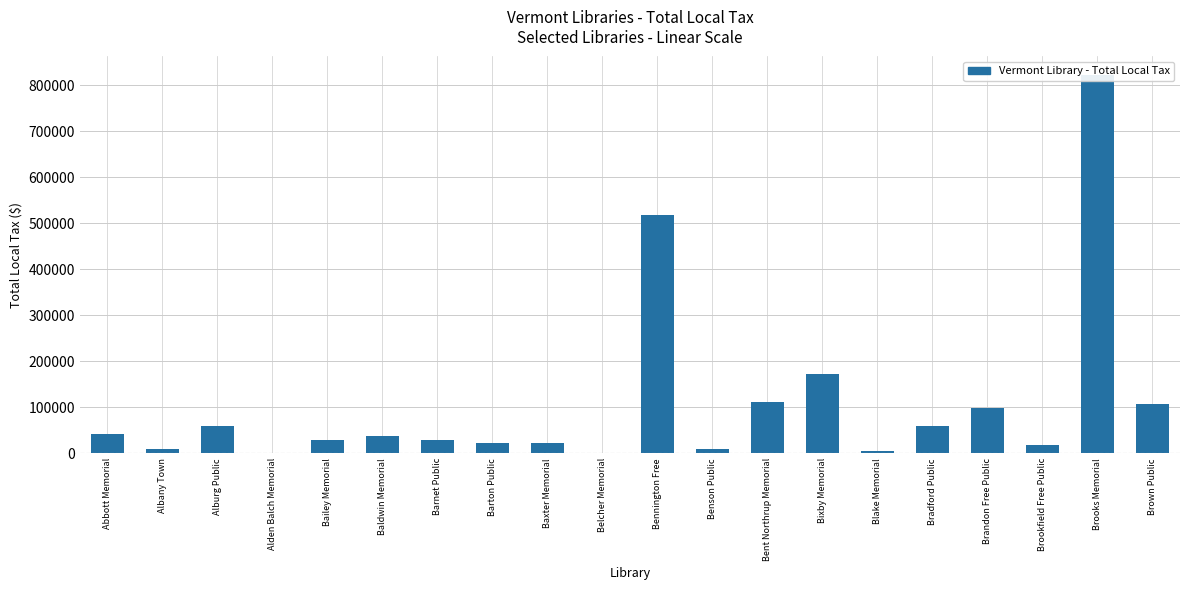

Rank the categories by value from highest to lowest.

Brooks Memorial, Bennington Free, Bixby Memorial, Bent Northrup Memorial, Brown Public, Brandon Free Public, Alburg Public, Bradford Public, Abbott Memorial, Baldwin Memorial, Barnet Public, Bailey Memorial, Baxter Memorial, Barton Public, Brookfield Free Public, Albany Town, Benson Public, Blake Memorial, Alden Balch Memorial, Belcher Memorial